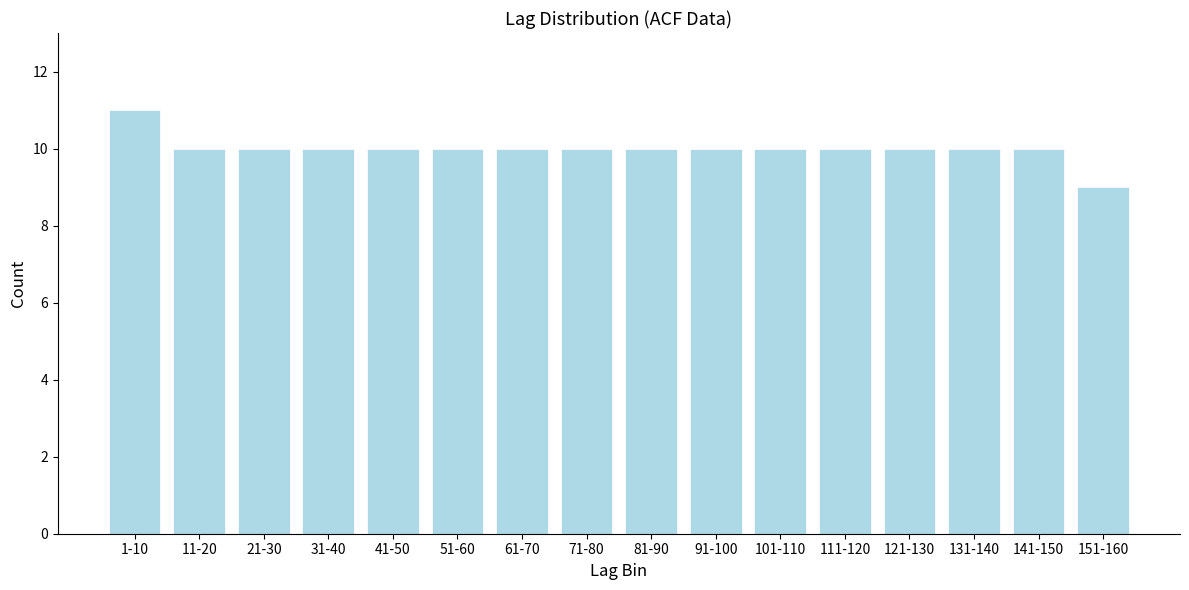

Reading left to right, what are all the values shown in this chart?

11	10	10	10	10	10	10	10	10	10	10	10	10	10	10	9